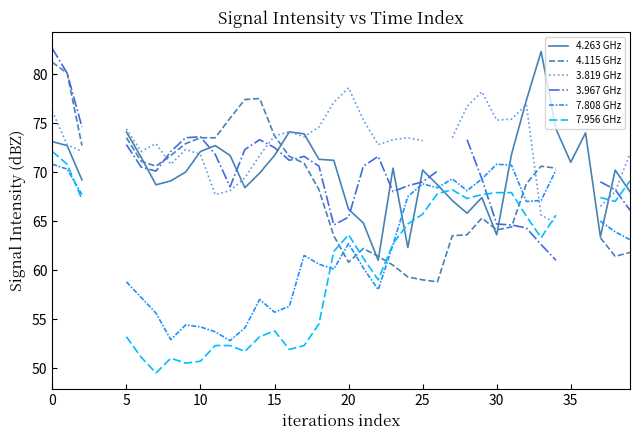

What is the value of the 4.115 GHz point at the 22nd from the left?

62.2